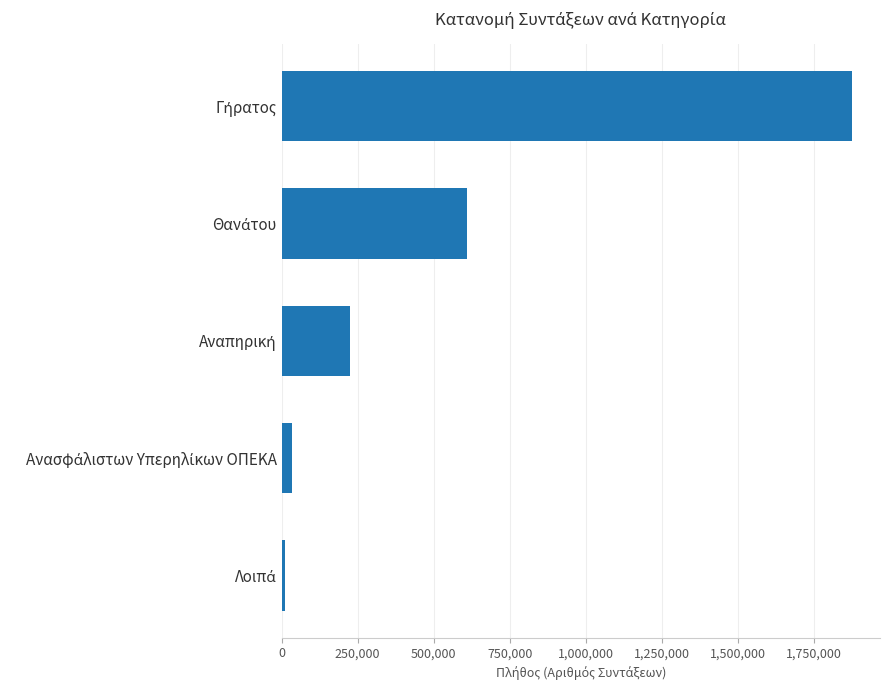

What is the greatest value displayed?

1872876